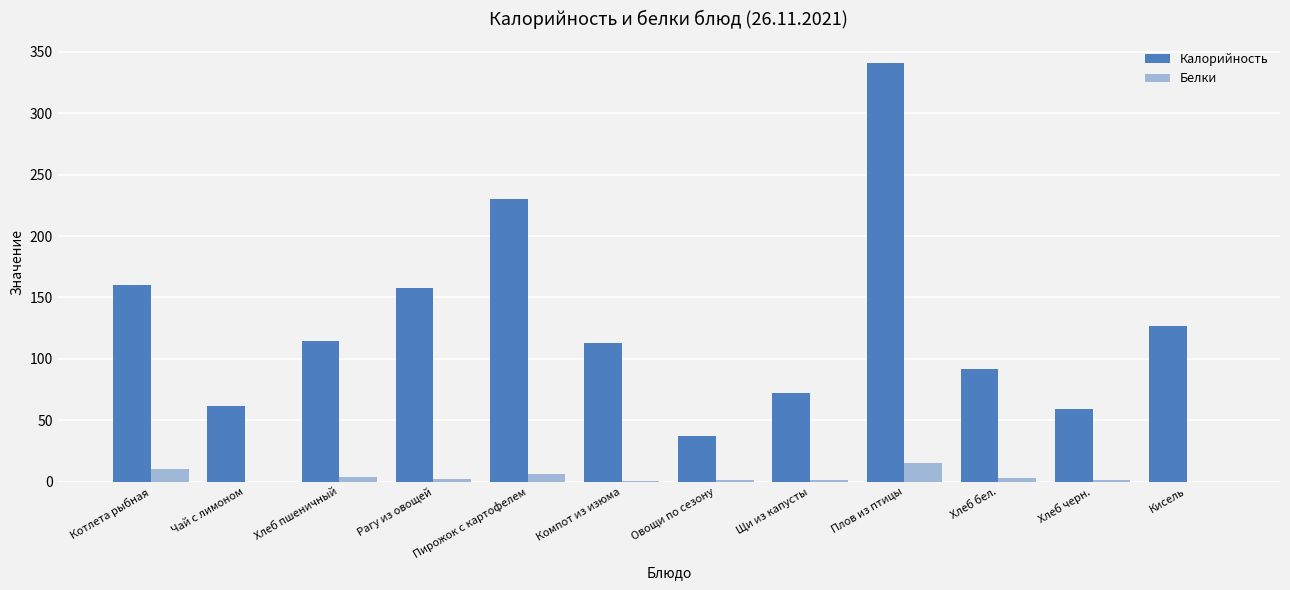

What is the sum of the Калорийность values at Рагу из овощей and Овощи по сезону?

195.0